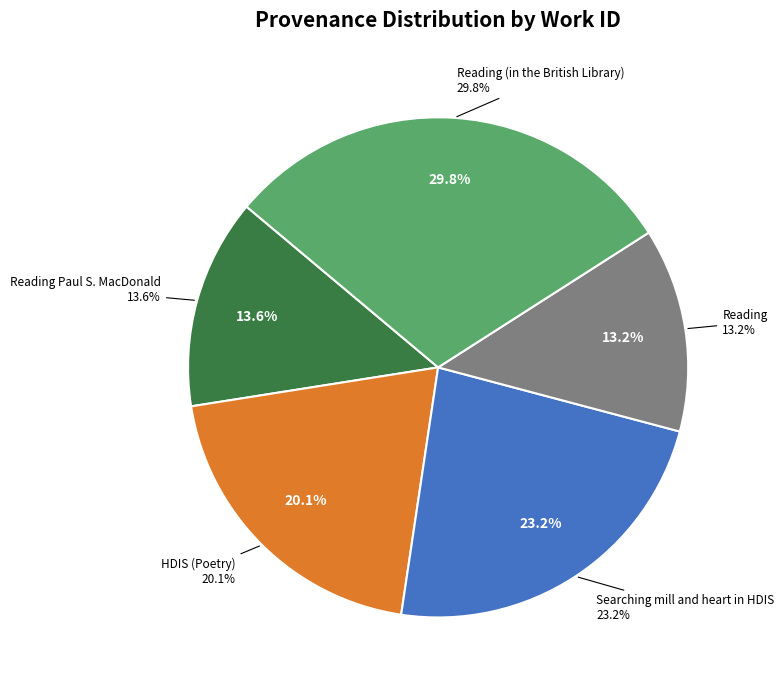

Combined, what portion of the pie is Reading Paul S. MacDonald and HDIS (Poetry)?

33.7%